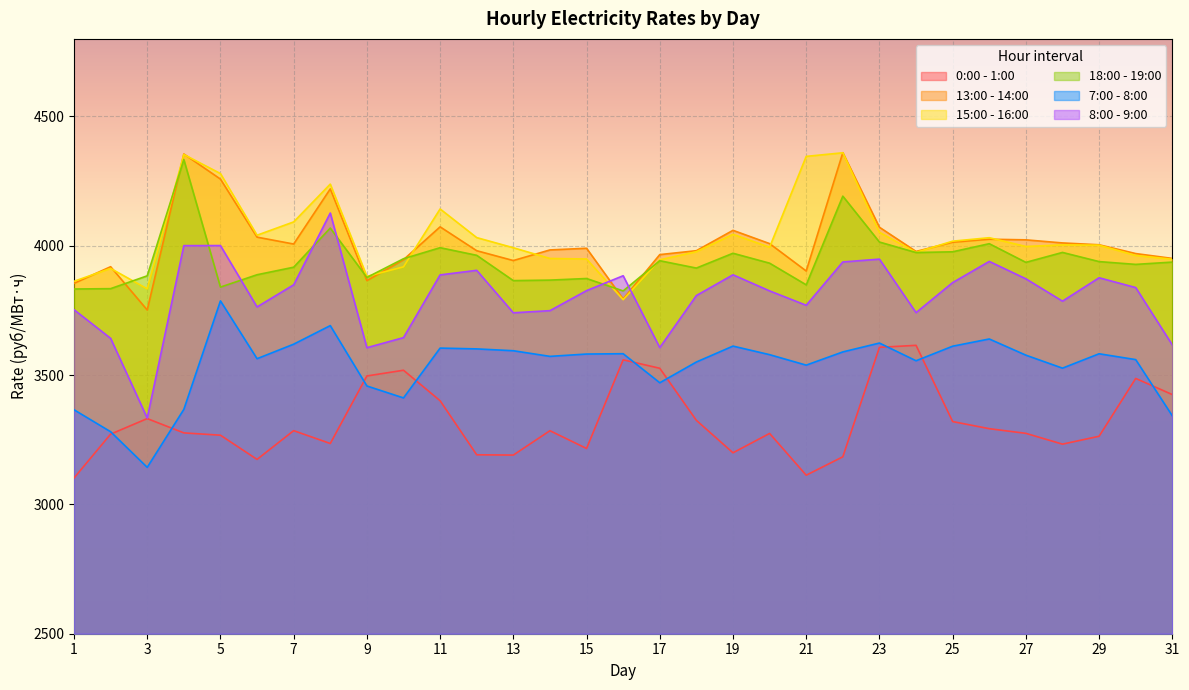

Which series changed the most between 2 and 6?

7:00 - 8:00